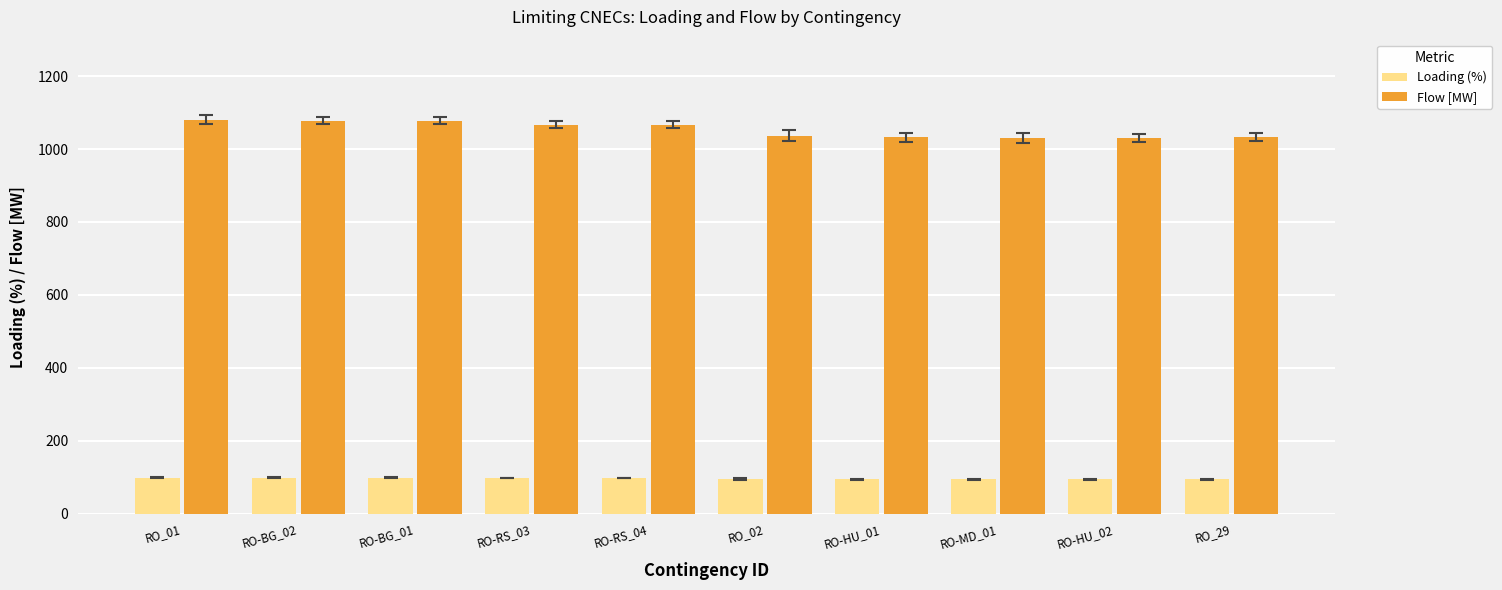

What is the label of the 2nd bar from the right?

RO-HU_02